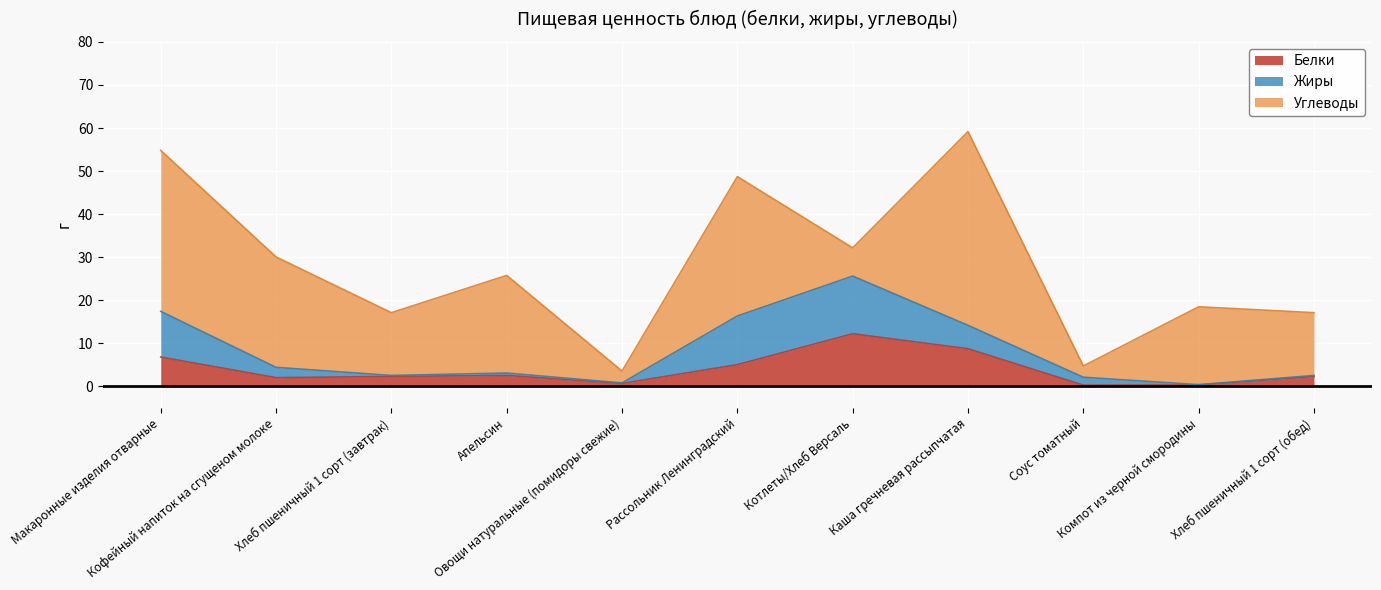

The value of Белки at Рассольник Ленинградский is 9.0. True or false?

False